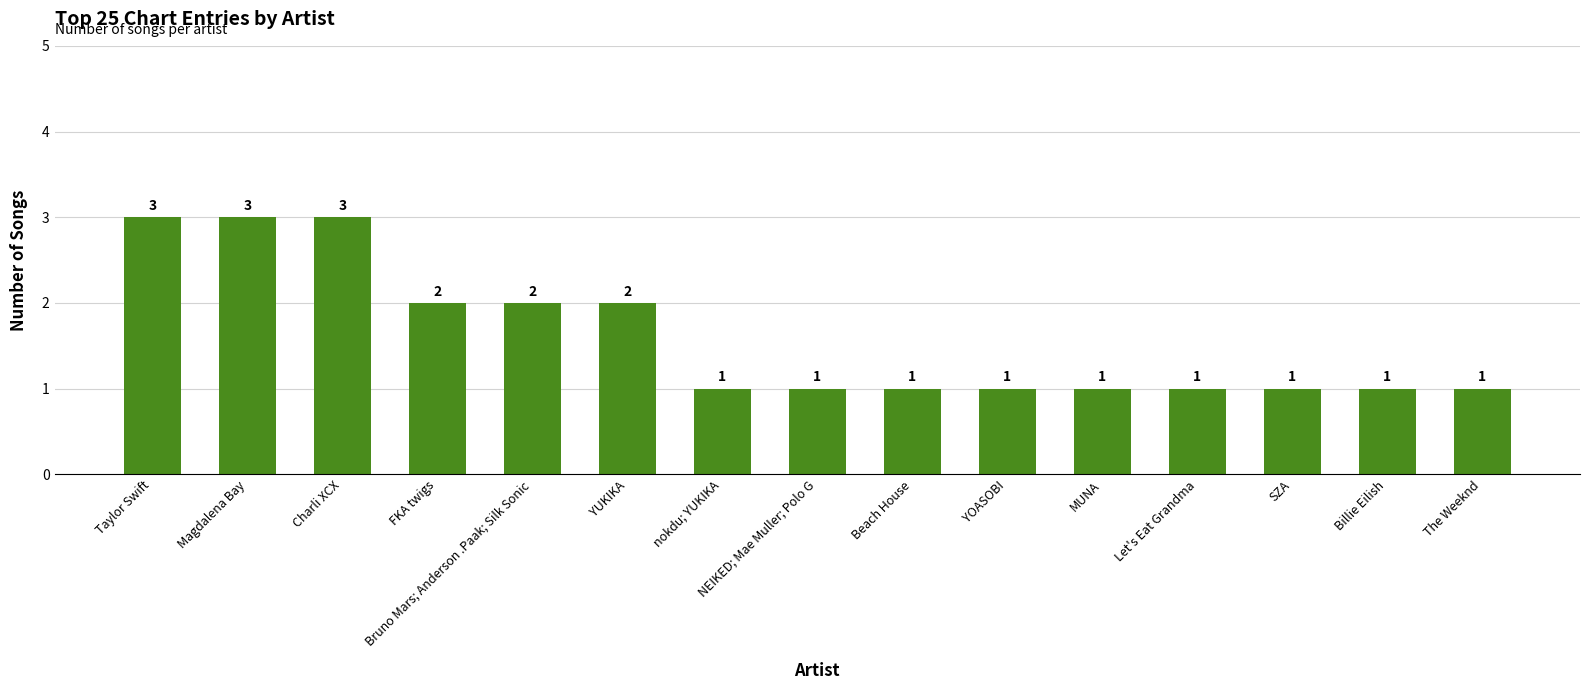

How many series are shown in this chart?

1